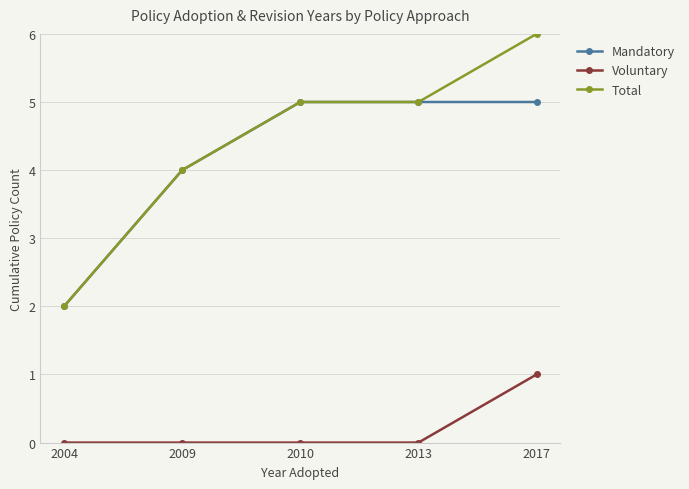

Is this an area chart (filled region under the line)?

No